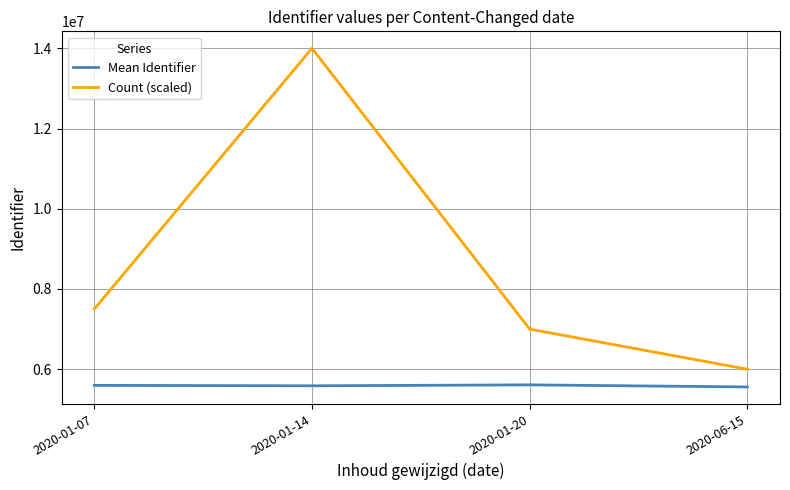

True or false: Count (scaled) has more than 2 interior local peaks.

False